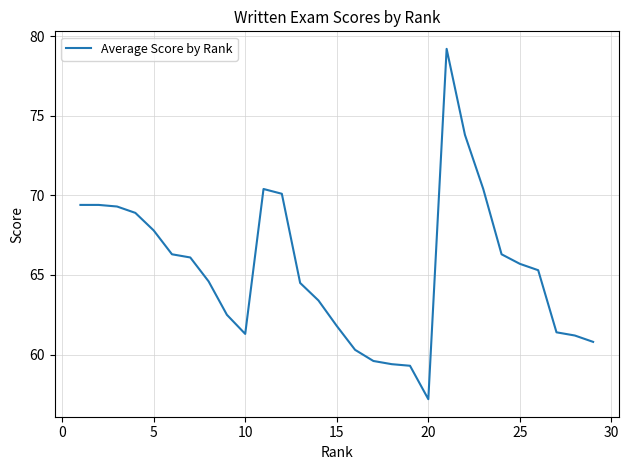

What is the difference between the maximum and minimum values?

22.0